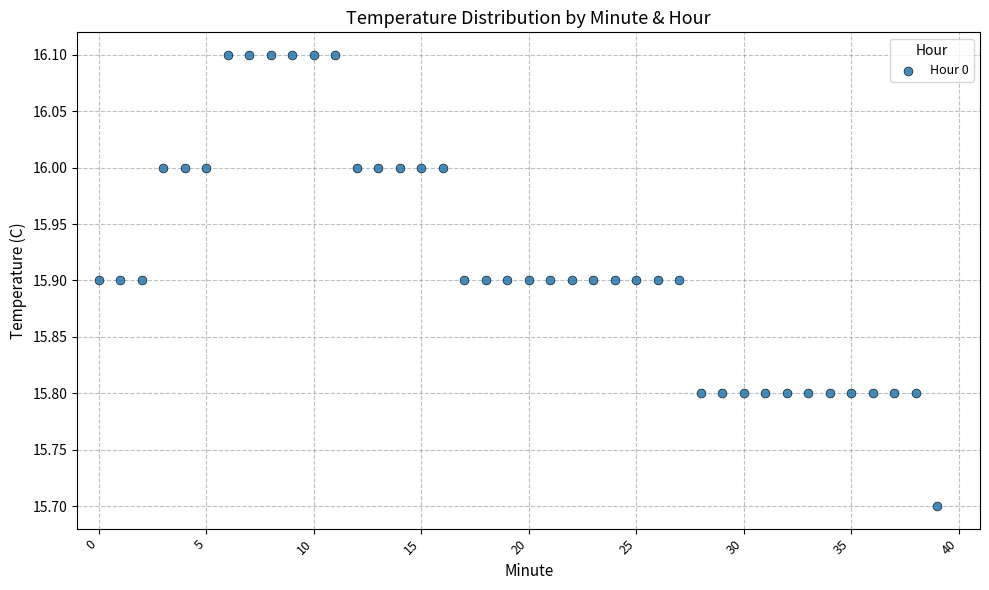

What is the range of Y values (max minus min)?

0.4